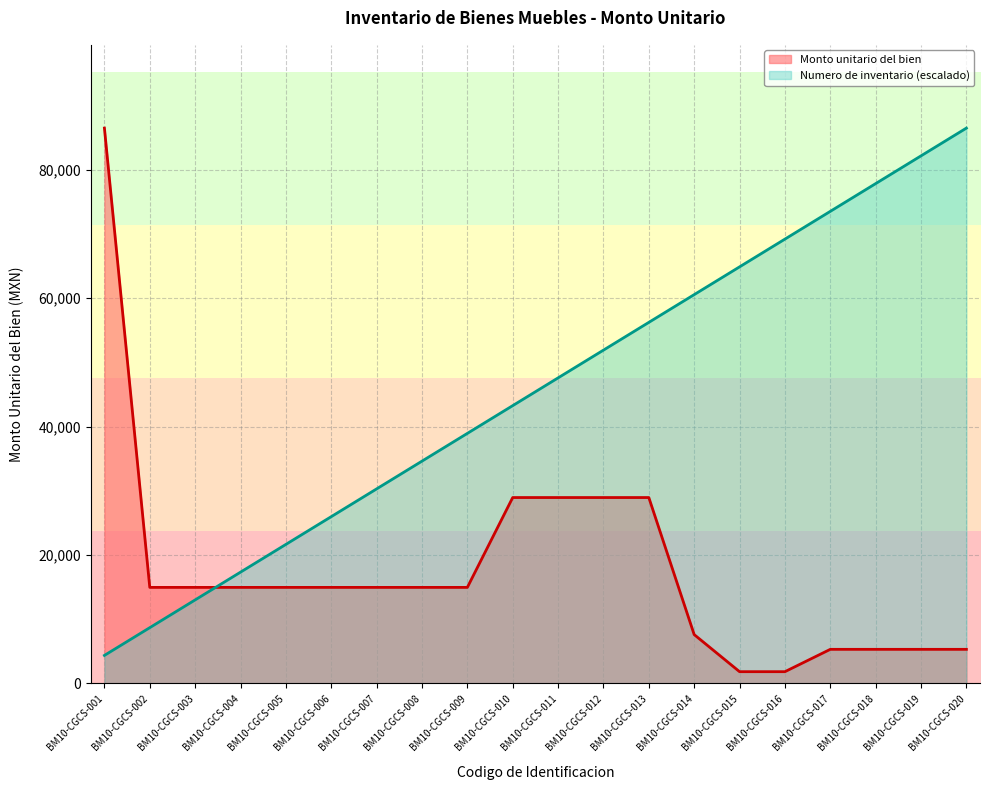

How many intersections are there between Monto unitario del bien and Numero de inventario?

1